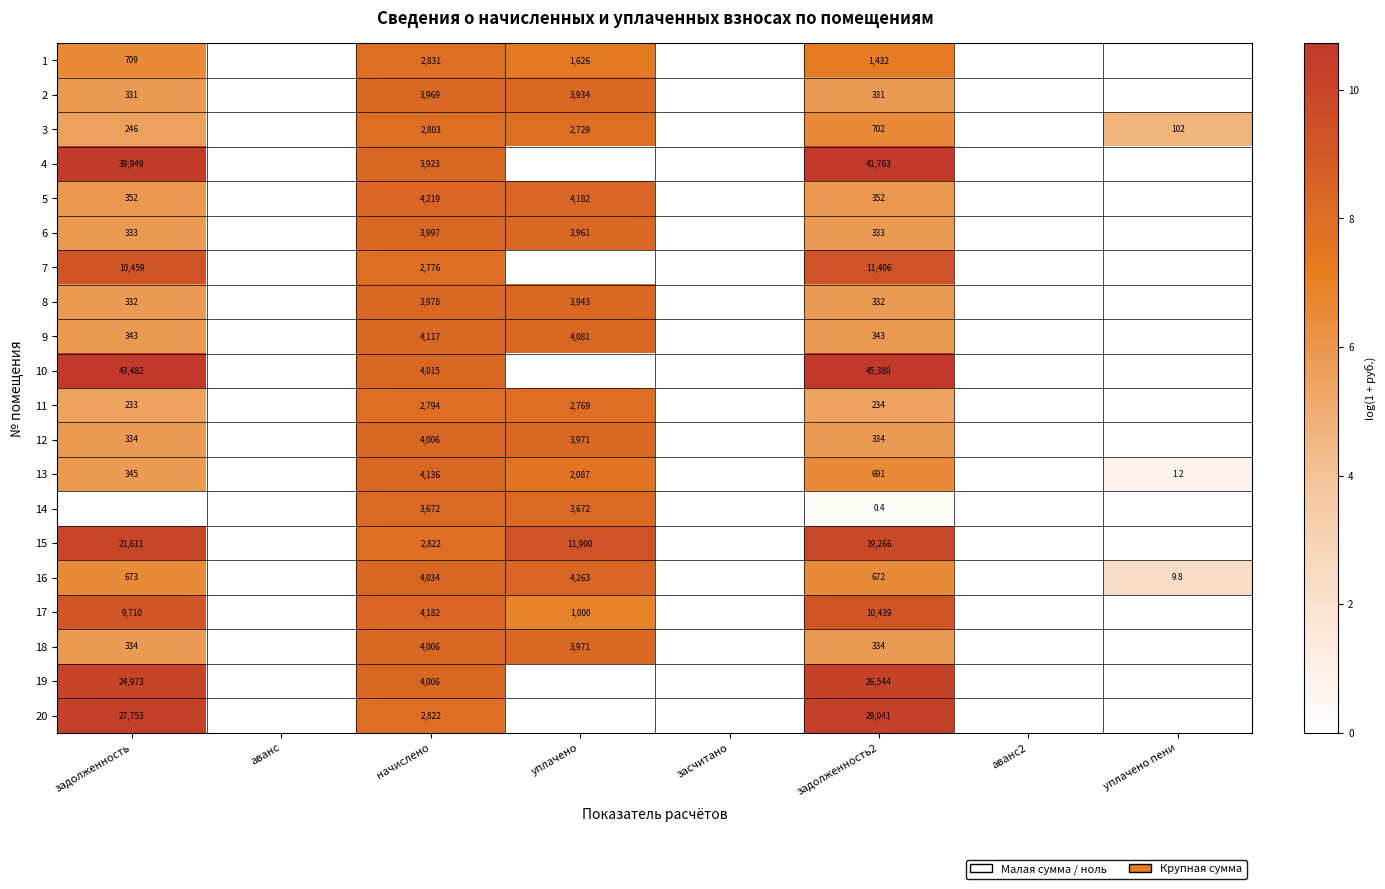

Count the number of categories in the chart.

8